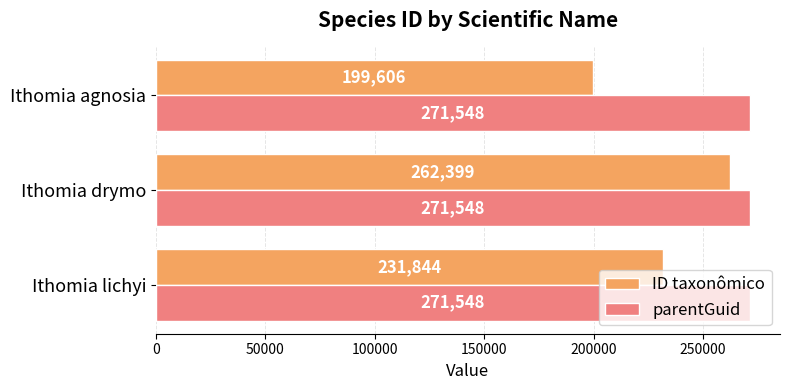

List the labels in order of ID taxonômico value, largest first.

Ithomia drymo, Ithomia lichyi, Ithomia agnosia